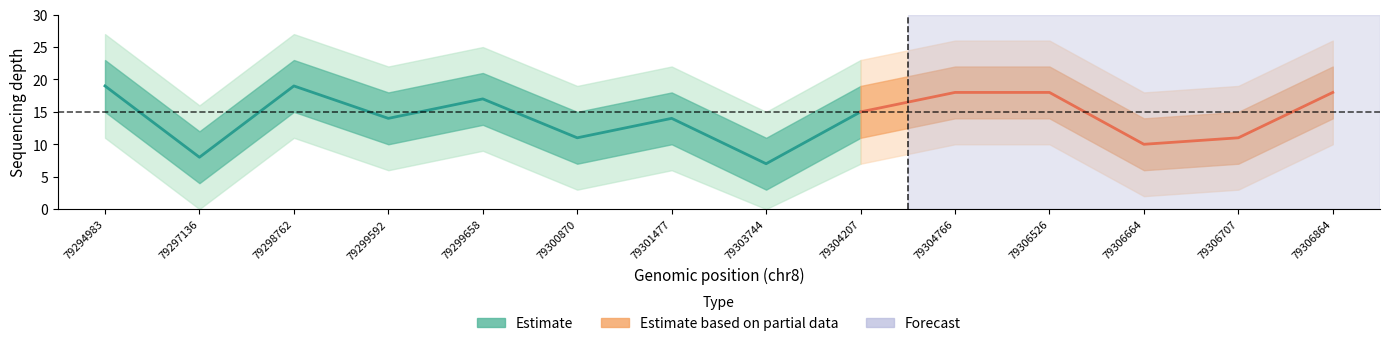

Rank the series at 79304207 from highest to lowest value.

depth_outer_upper, depth_upper, depth, depth_lower, depth_outer_lower